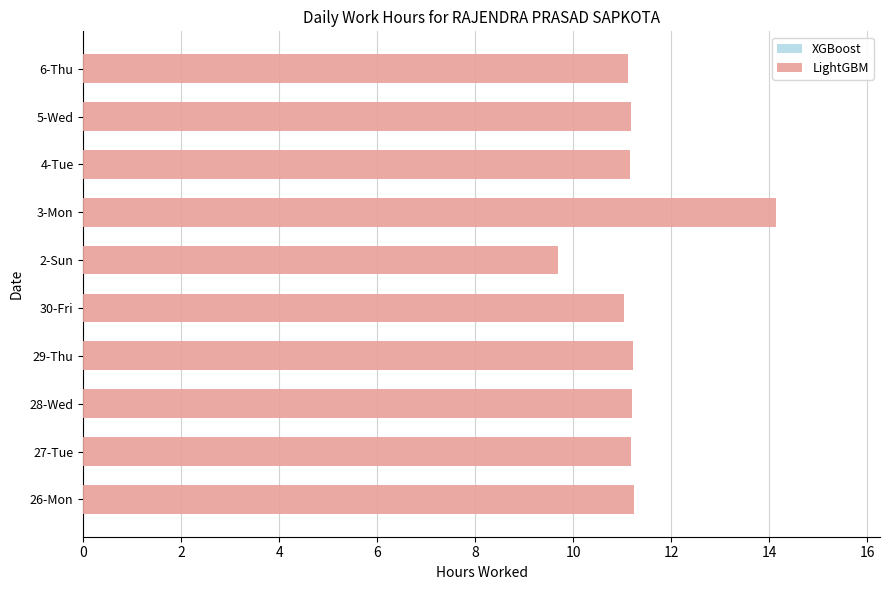

What is the ratio of the value at 3-Mon to the value at 28-Wed?

1.3